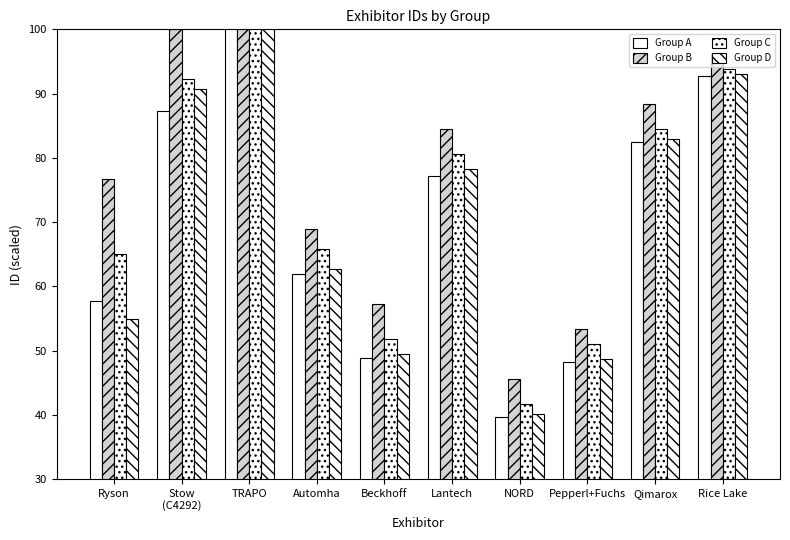

Is it true that Group B equals 98.9 at Automha?

False